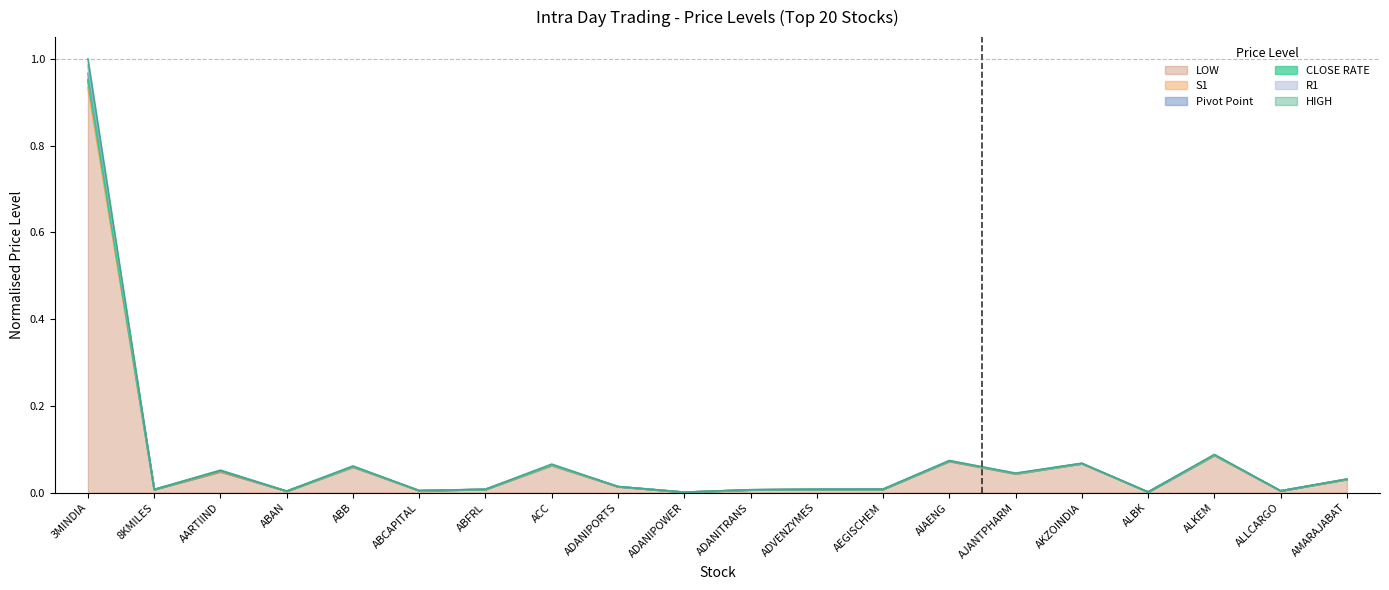

At how many categories does at least one series exceed 0?

20